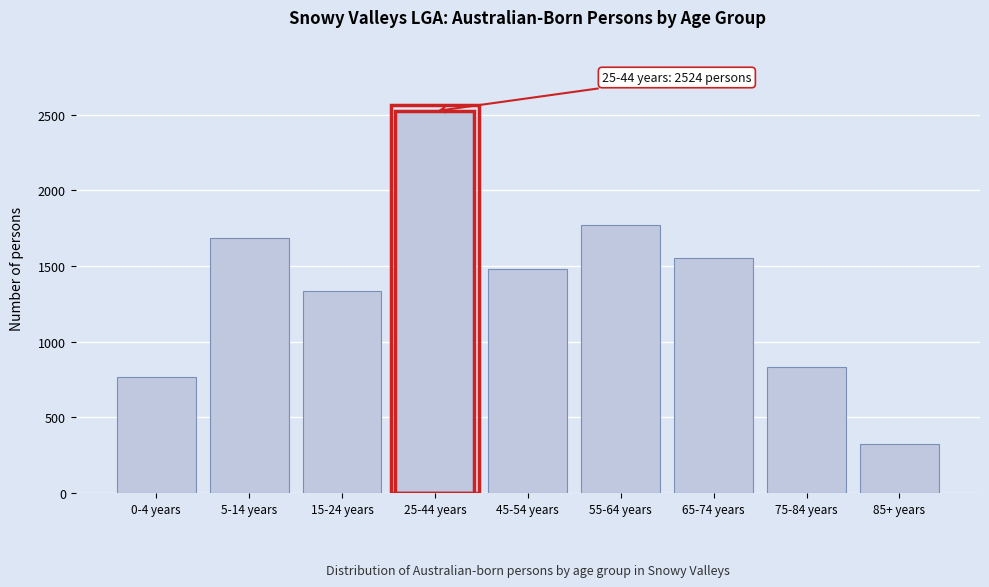

Reading left to right, transcribe all the data shown in this chart.

0-4 years=767	5-14 years=1684	15-24 years=1334	25-44 years=2524	45-54 years=1481	55-64 years=1772	65-74 years=1552	75-84 years=835	85+ years=321